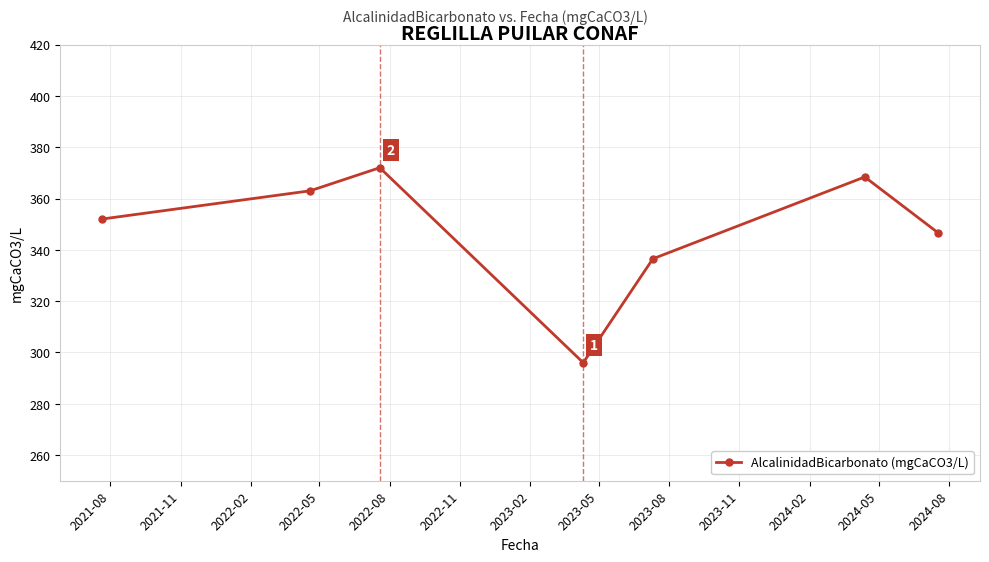

What is the greatest value displayed?

372.0